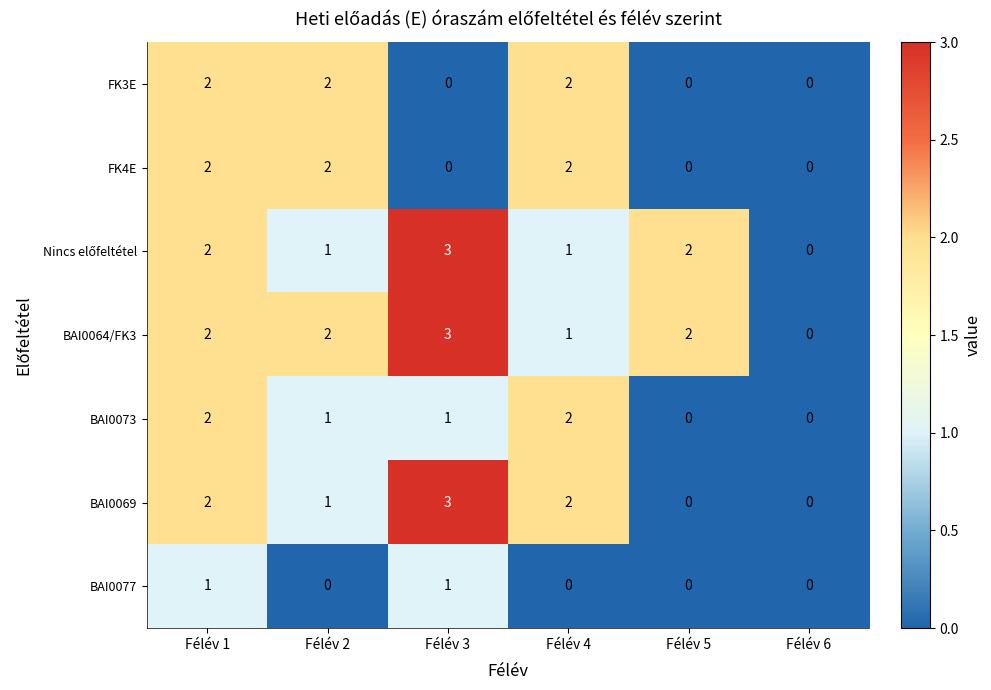

True or false: BAI0073 has a value of 2 at Félév 3.

False